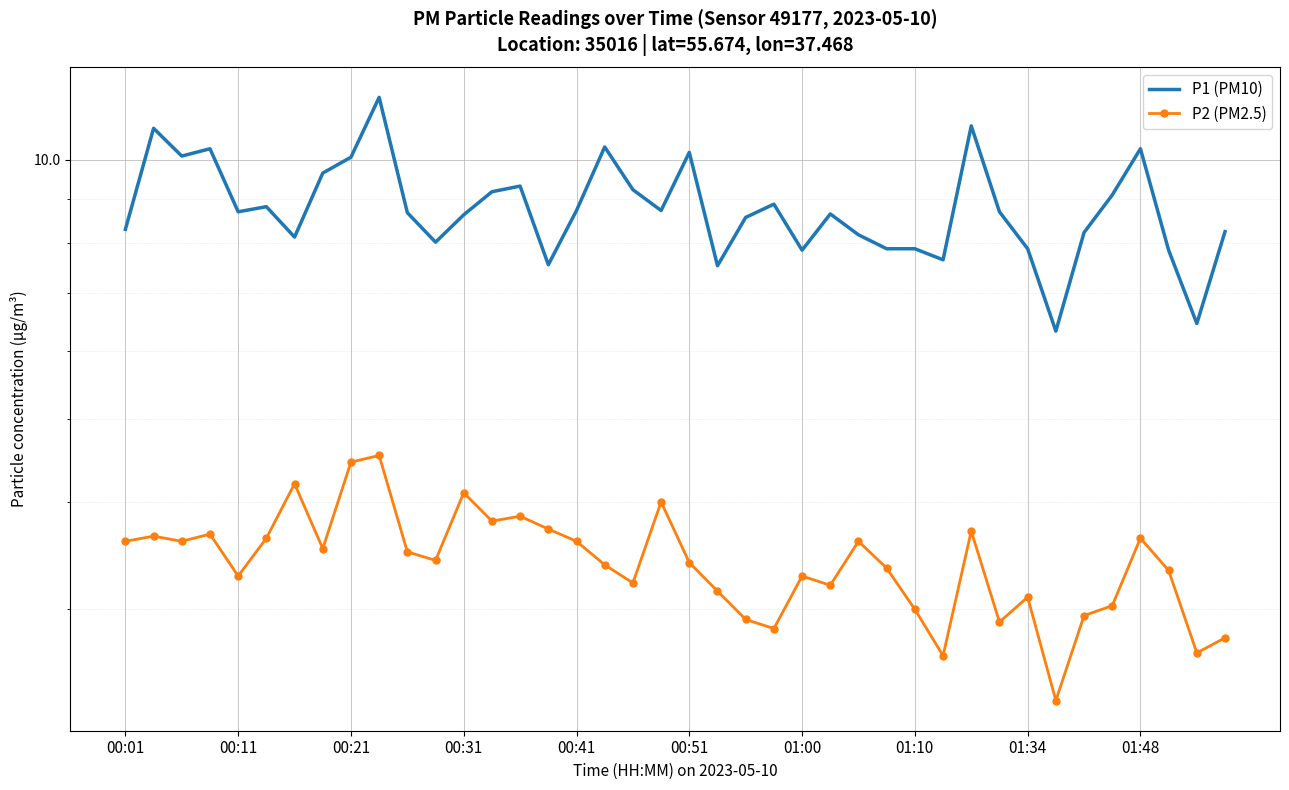

Rank the series at 26 from highest to lowest value.

P1 (PM10), P2 (PM2.5)